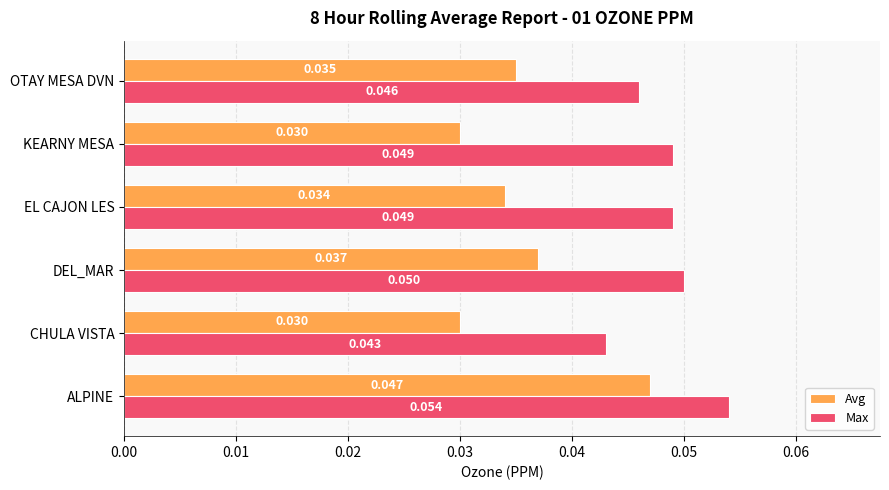

Where is Max nearest to the value 0?

CHULA VISTA